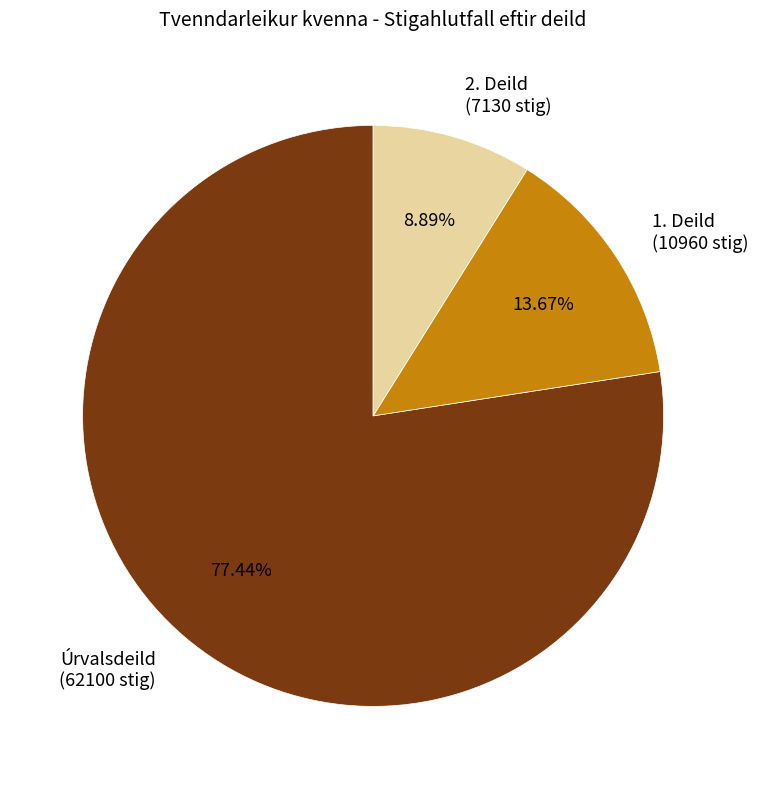

What is the majority slice?

Úrvalsdeild